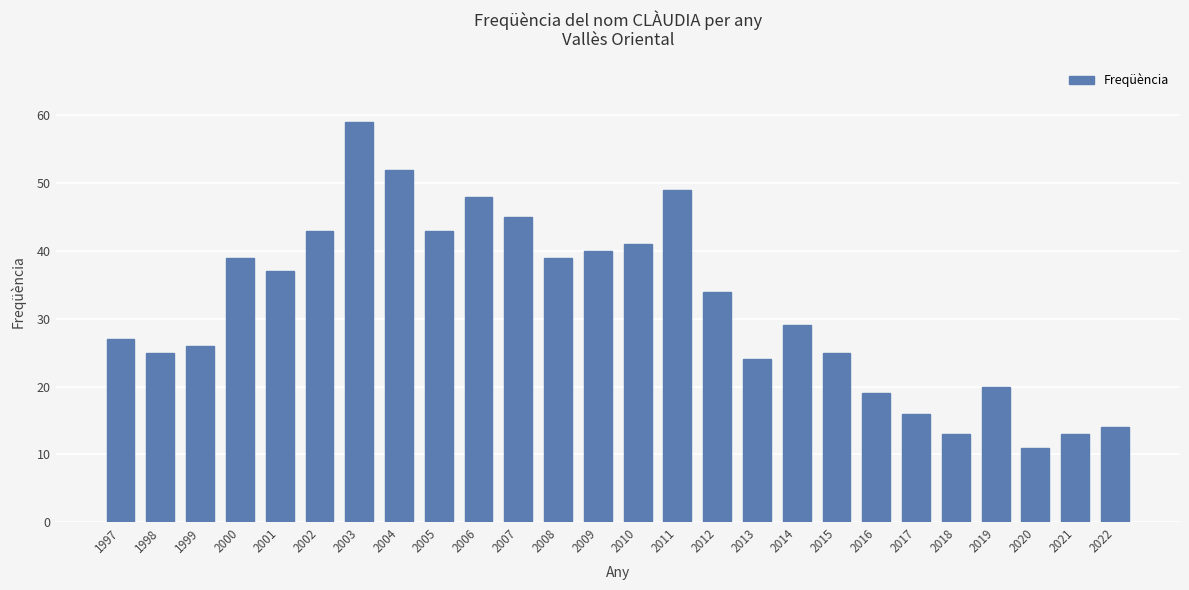

Are the bars grouped side by side (vs. stacked)?

No